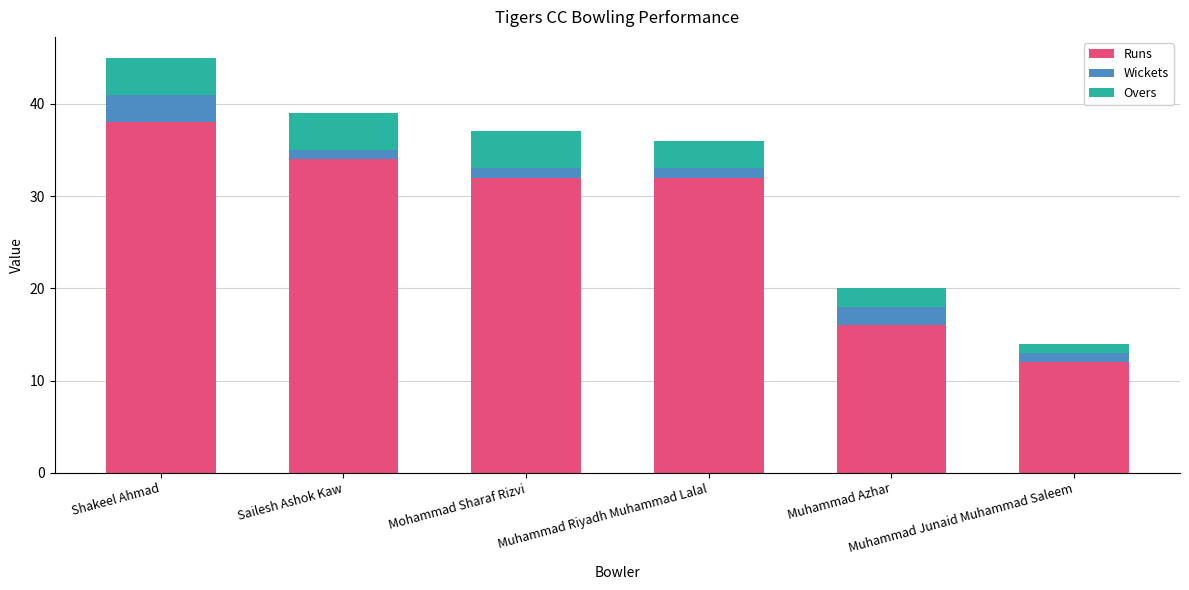

The value of Runs at Sailesh Ashok Kaw is 34. True or false?

True